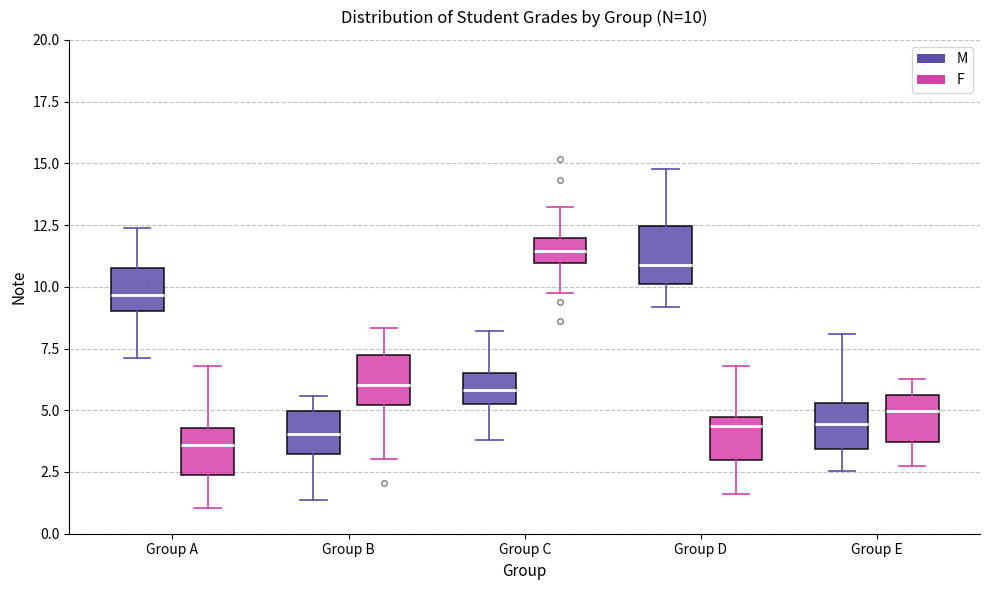

Which box's median line is the highest?

Group C (F)